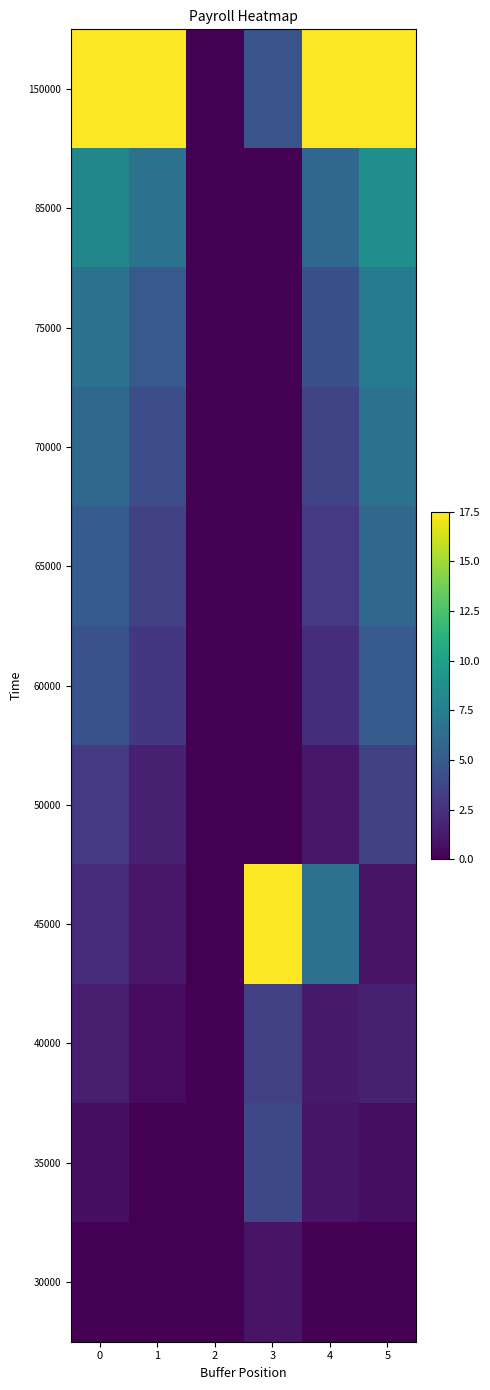

What is the total value across all series at 4?

46.2